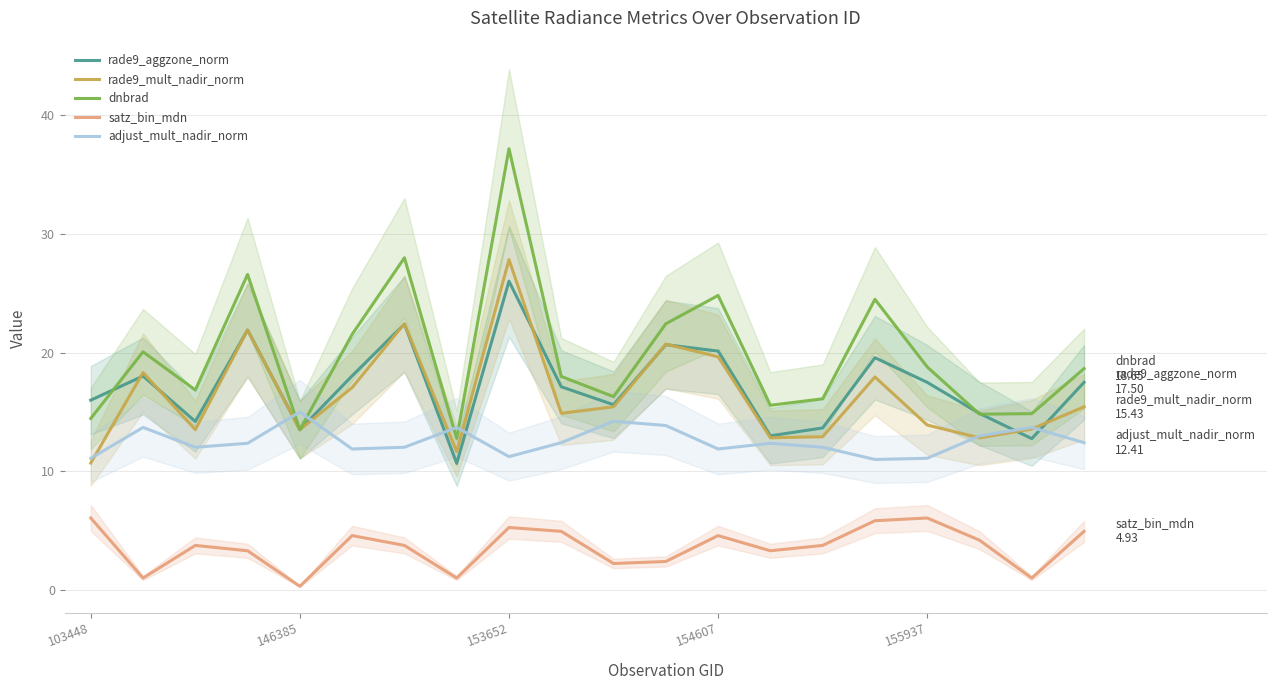

How many data points in rade9_mult_nadir_norm are above 15?

10